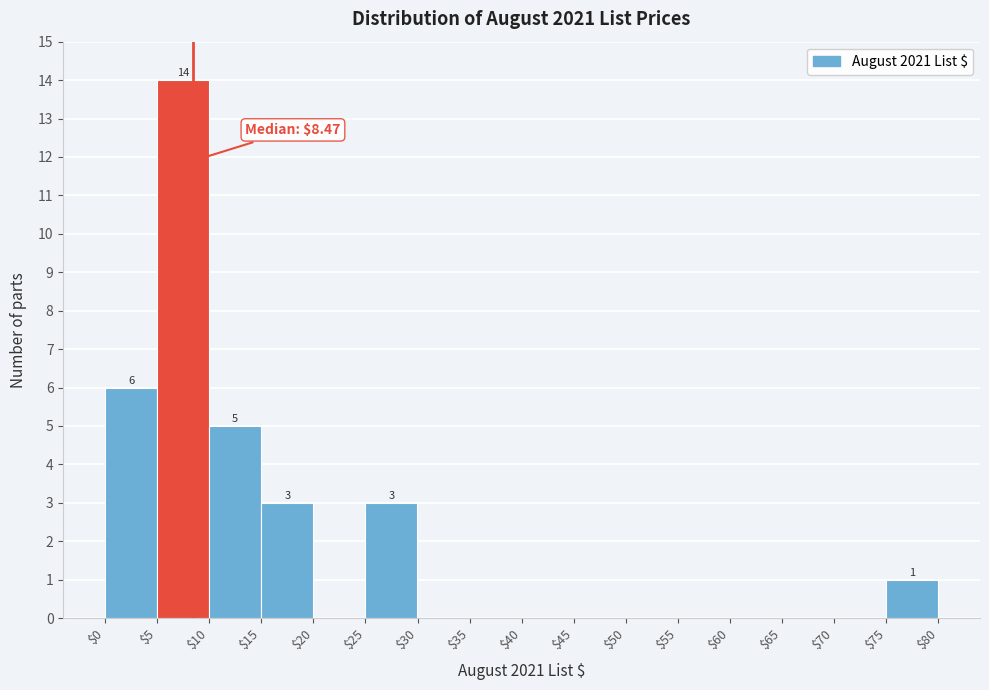

Over which range of the x-axis is the bar tallest?

$5 to $10